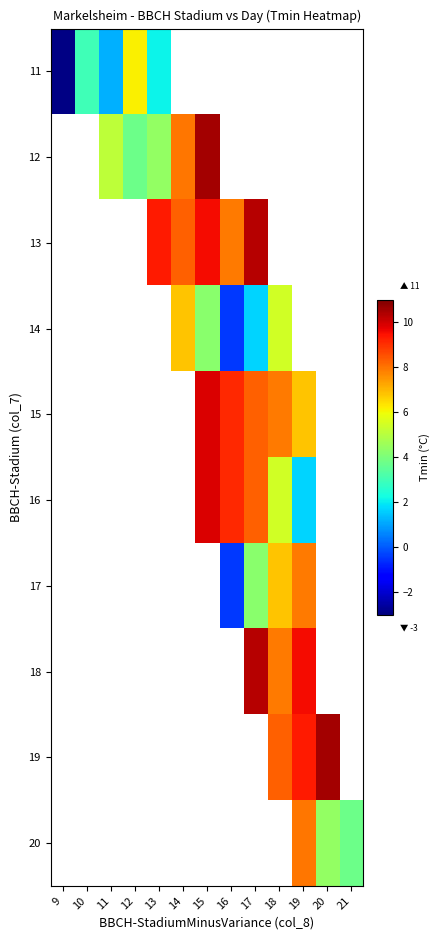

Is the value of 19 at 20 greater than the value of 17 at 18?

Yes